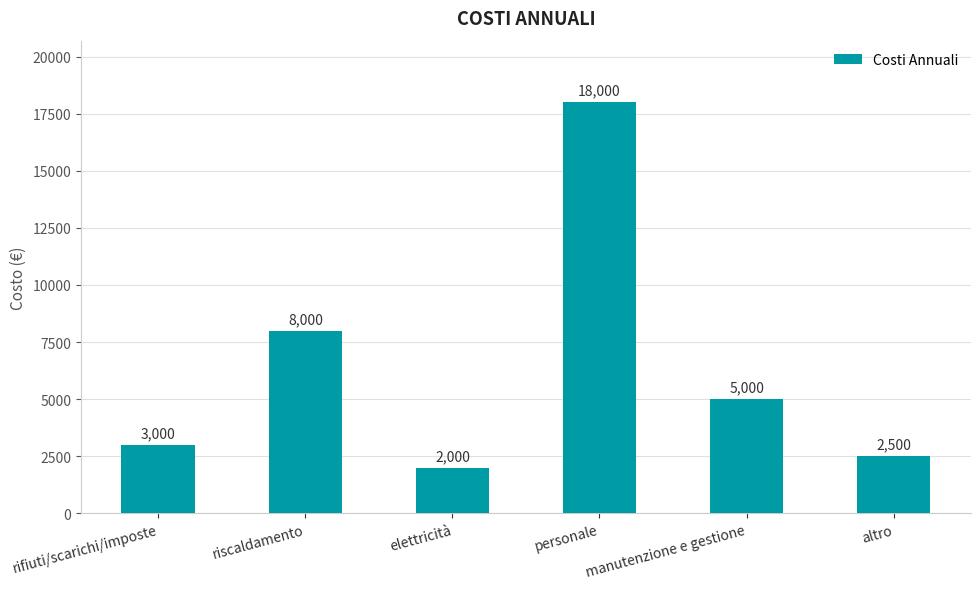

What is the label of the 4th bar from the left?

personale